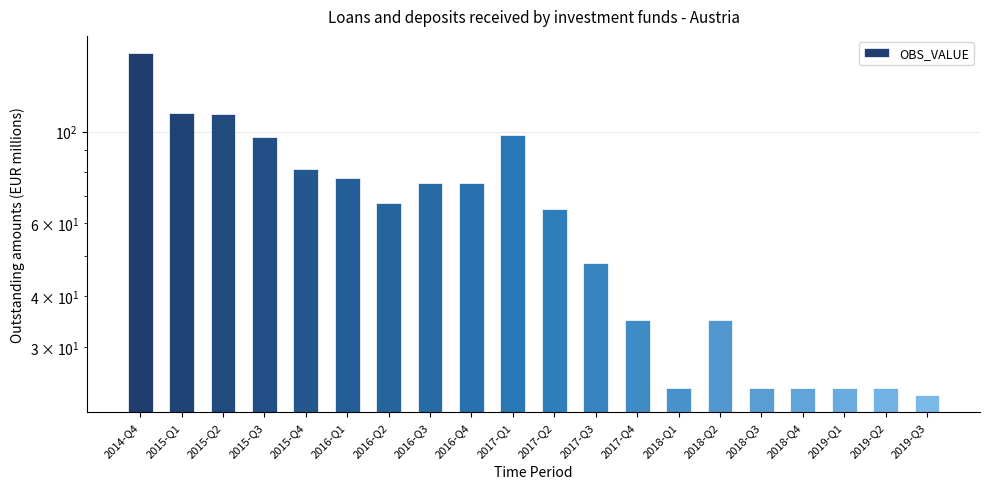

The value at 2017-Q3 is 24. True or false?

False